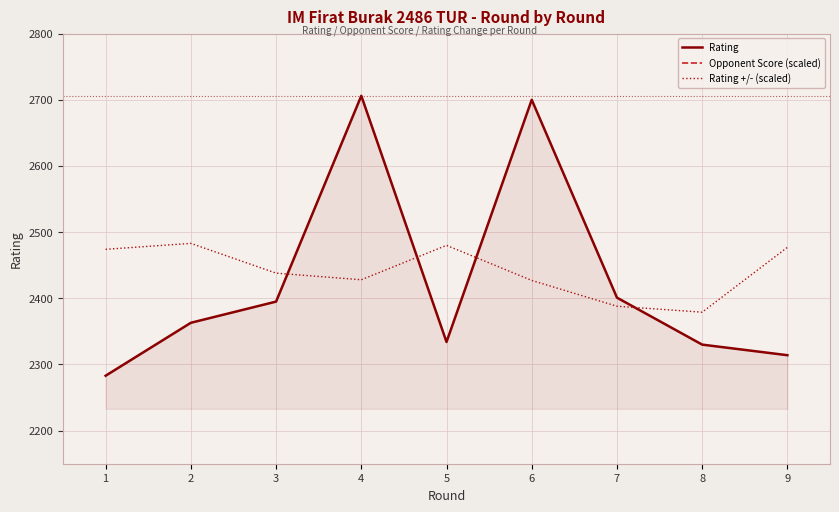

What are all the series names shown in the legend?

Rating, Opponent Score (scaled), Rating +/- (scaled)